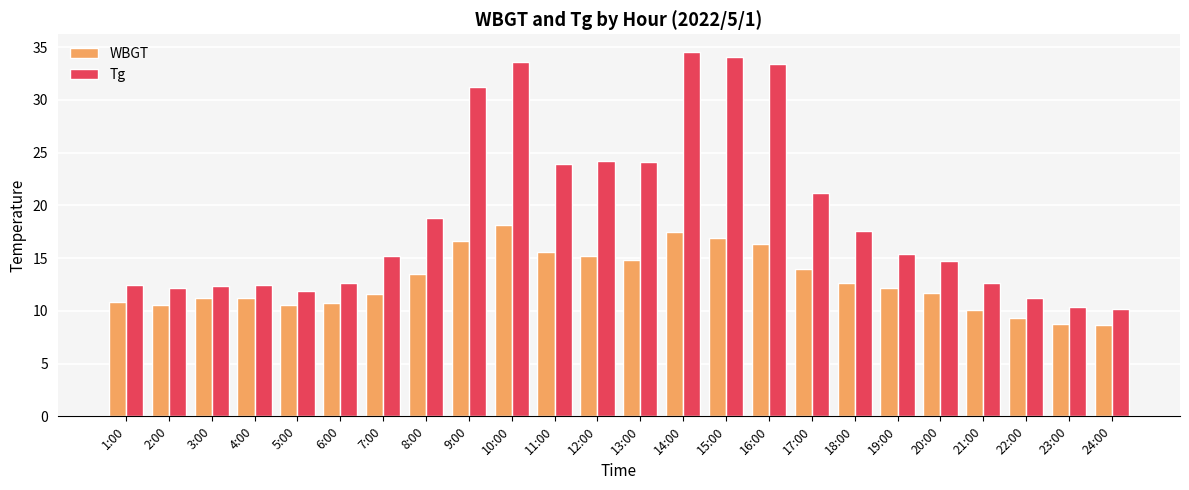

Rank the series at 22:00 from lowest to highest value.

WBGT, Tg